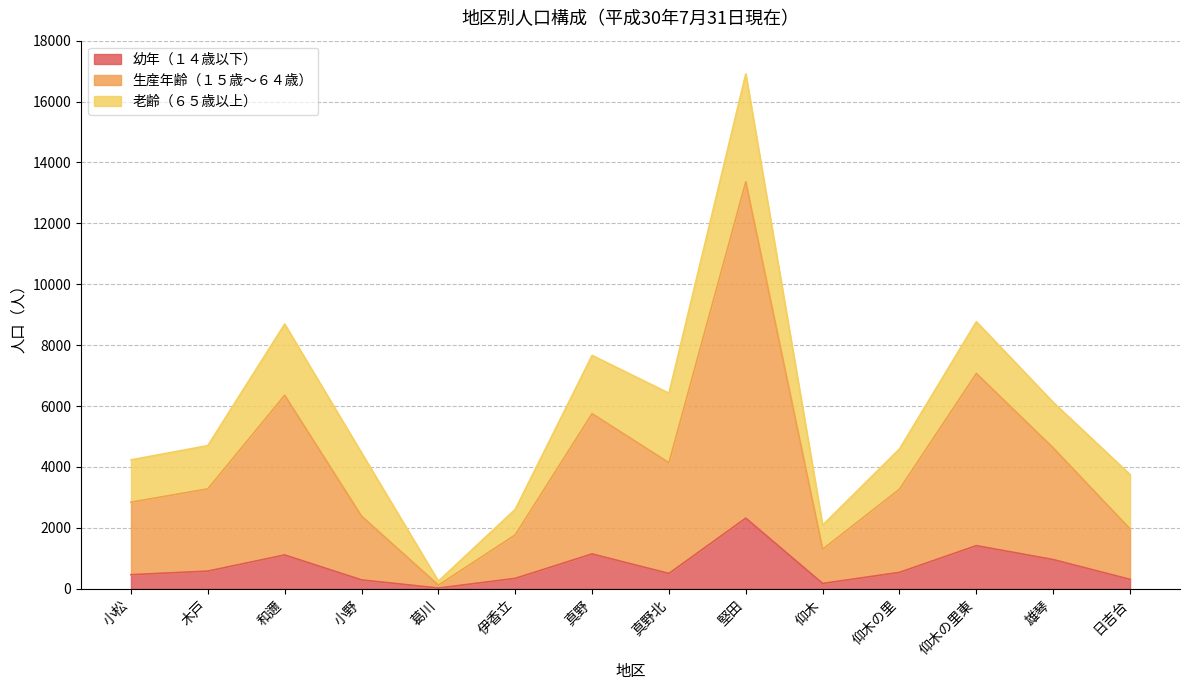

What is the total value across all series at 葛川?

248